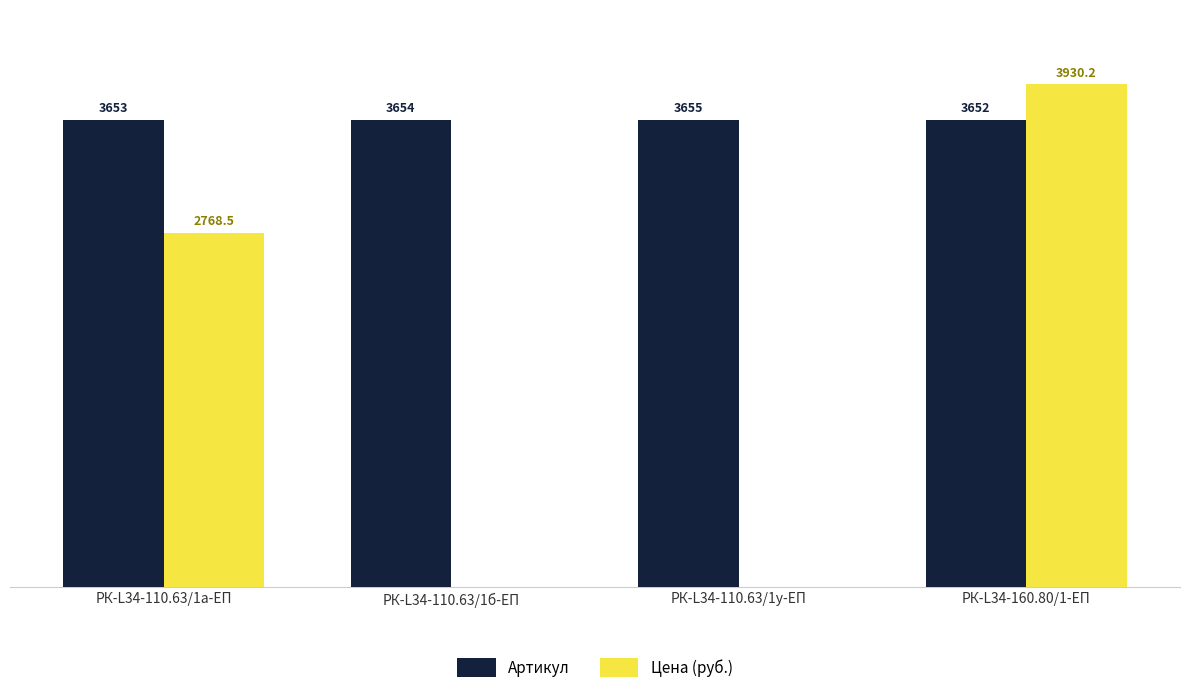

Which category has the highest value across all series?

РК-L34-160.80/1-ЕП